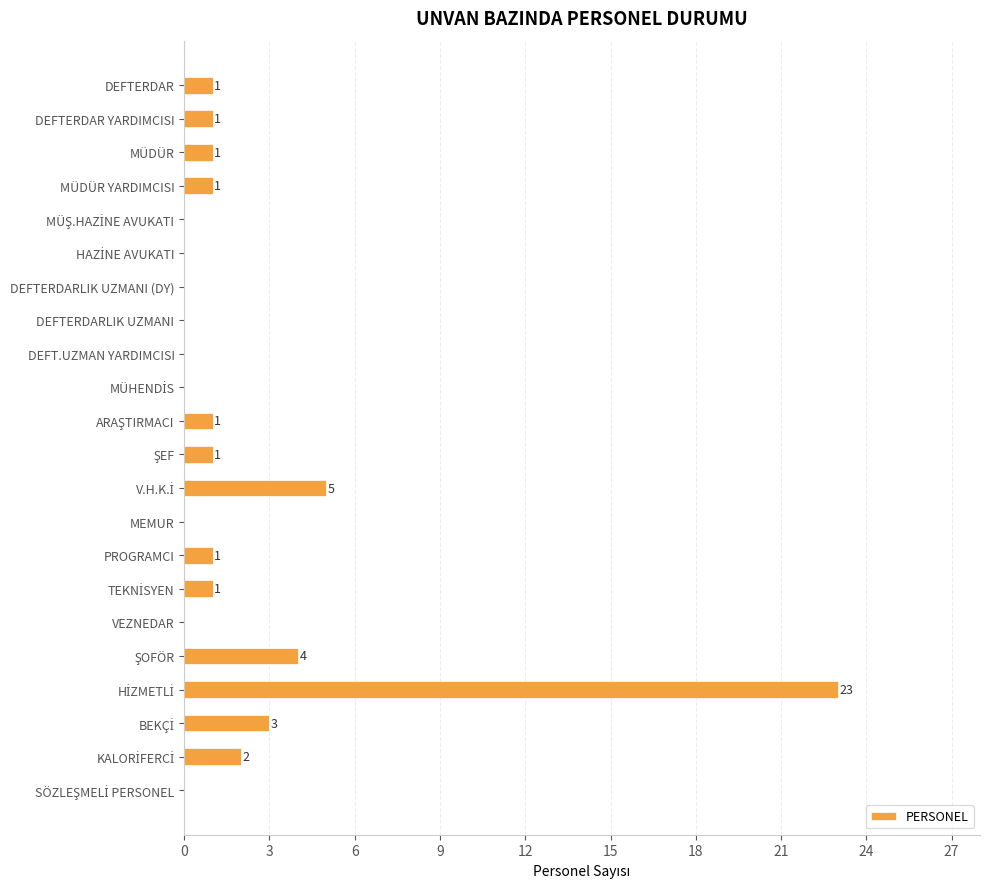

The value at VEZNEDAR is 0. True or false?

True